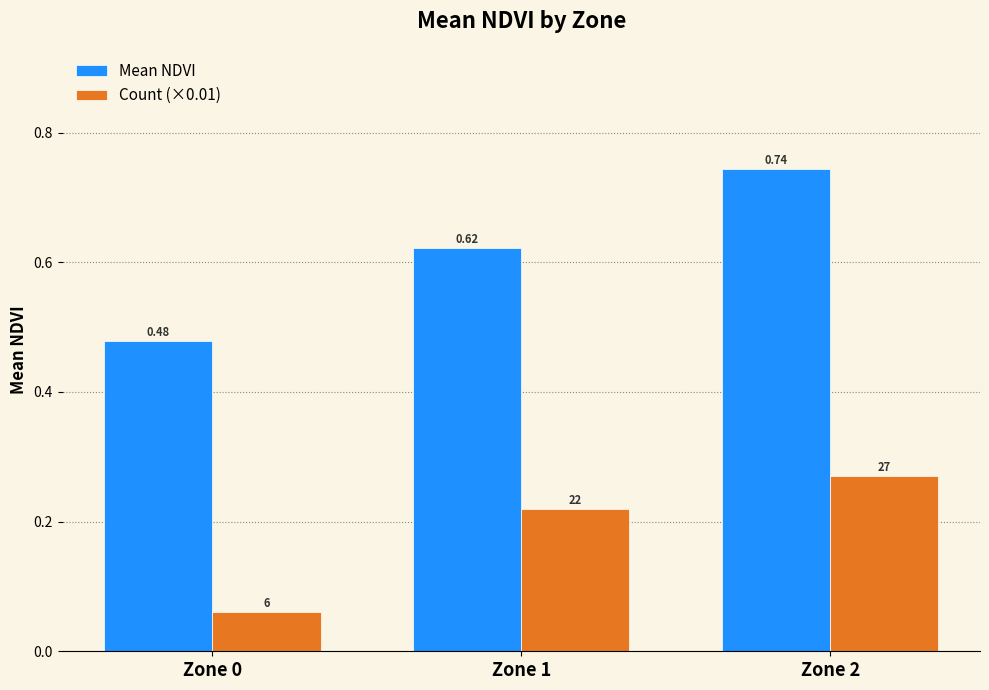

The Mean NDVI series shows 0.9 at Zone 0. True or false?

False